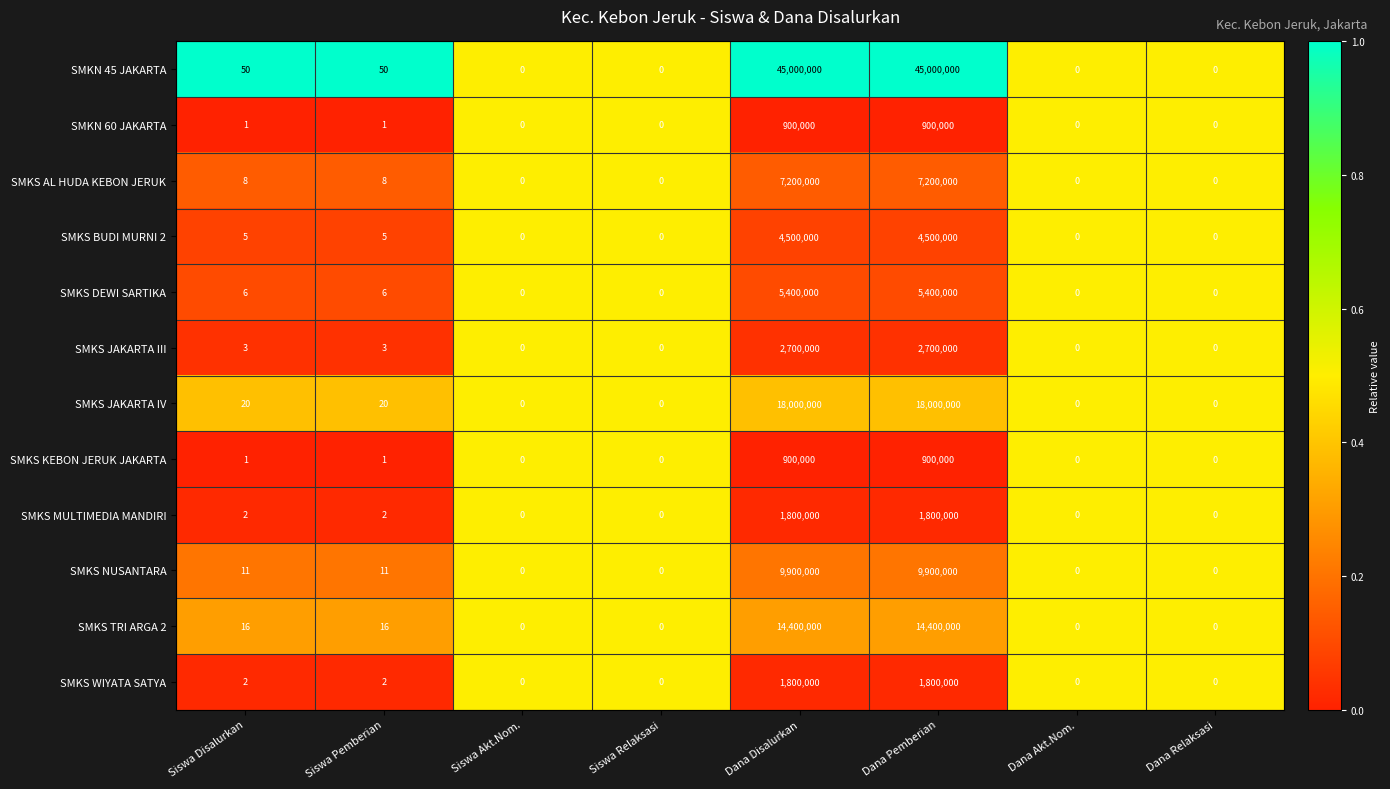

How many categories are shown in the chart?

8